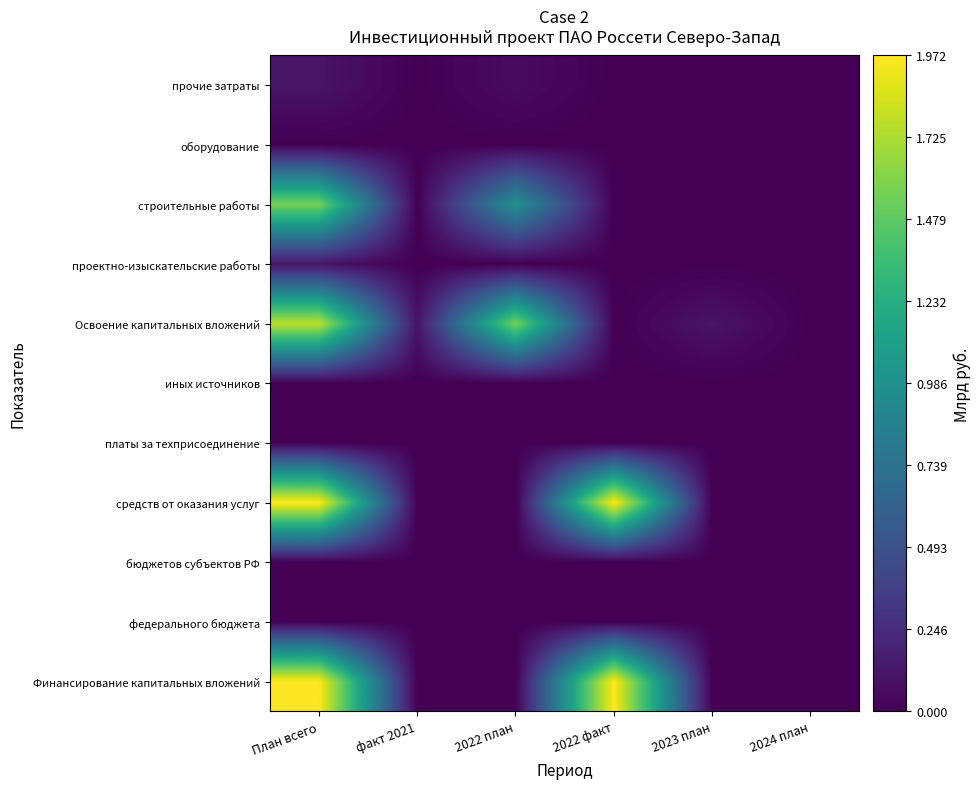

At how many categories does at least one series exceed 0?

5